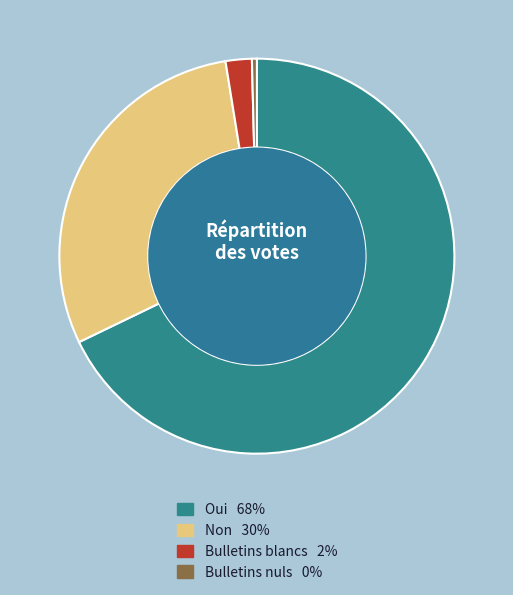

Which category has the biggest portion of the pie?

Oui